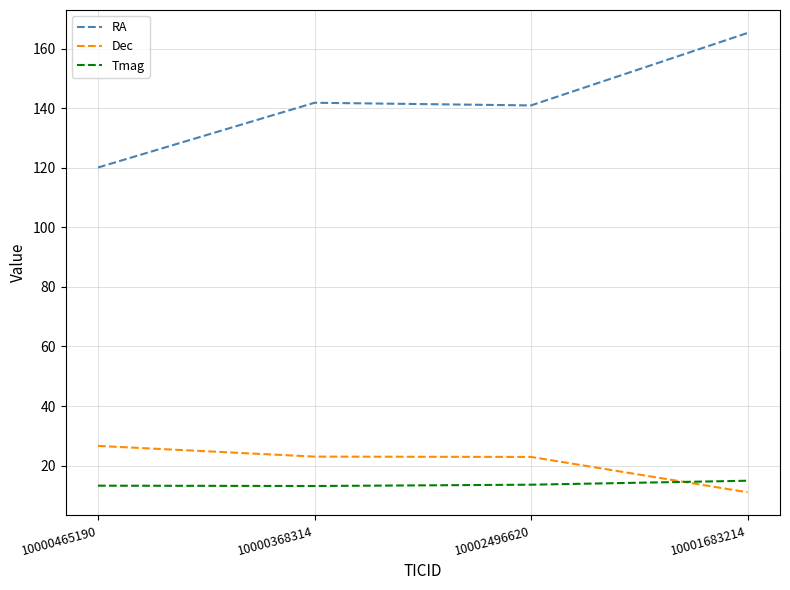

Count the number of categories in the chart.

4